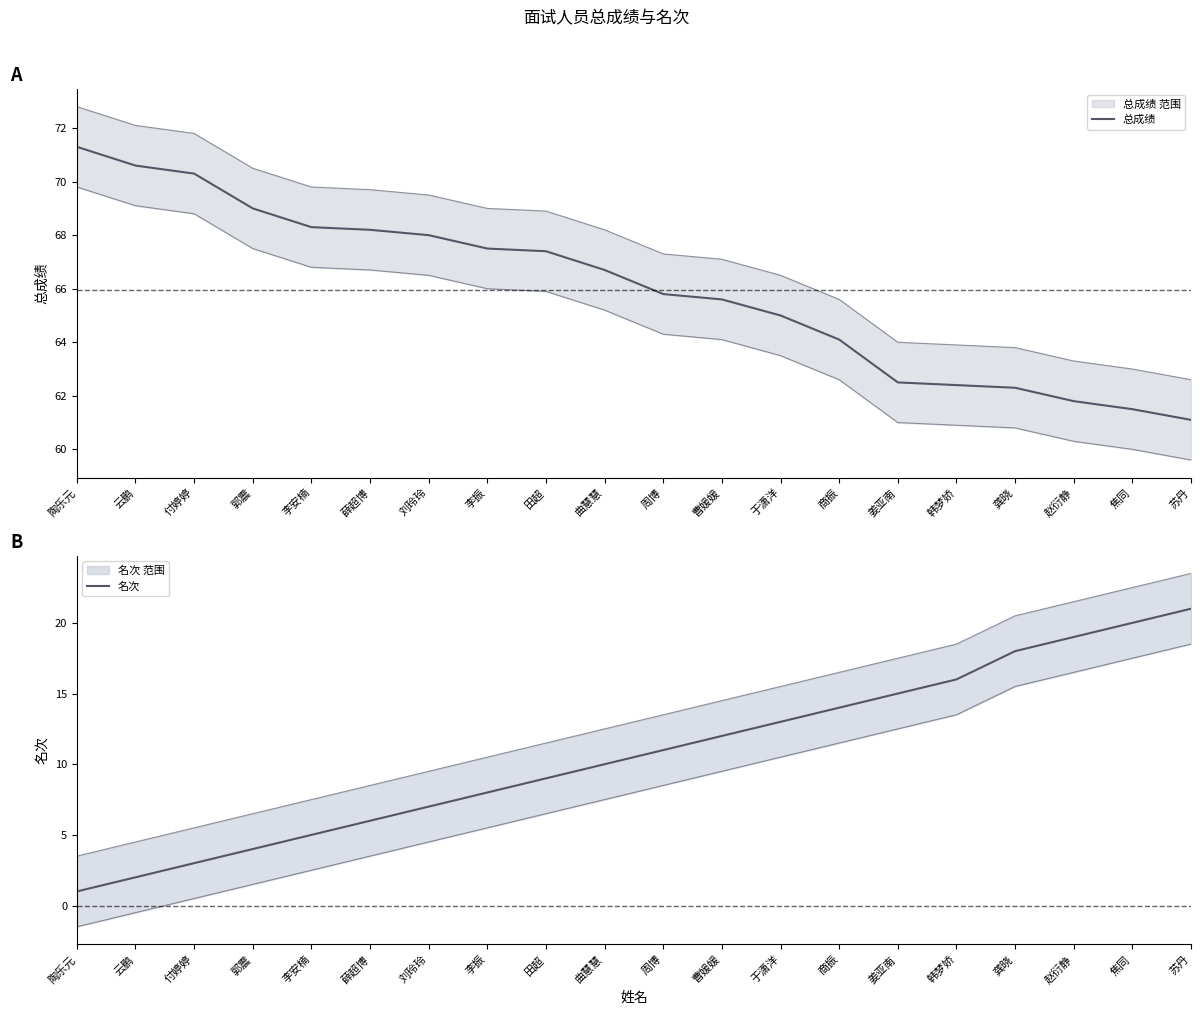

What is the average value of the 名次 series?

10.7